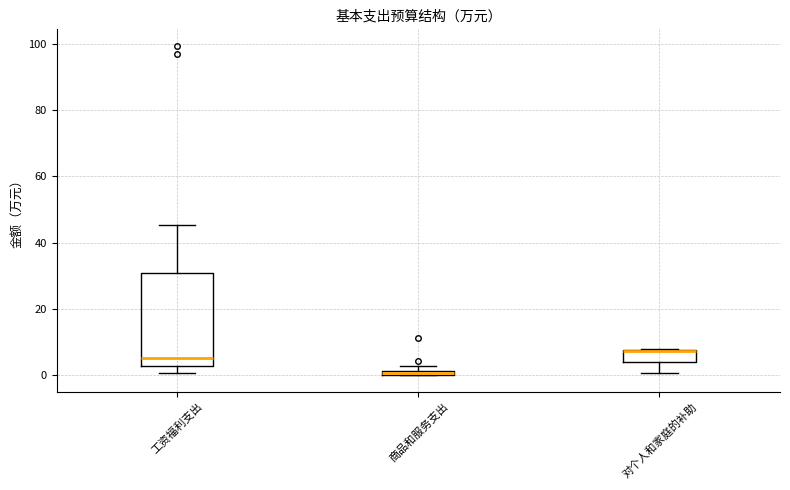

Where is the upper edge of the box for 商品和服务支出 on the y-axis? The values are not printed on the chart, so give them approximately, as read against the axis.

2